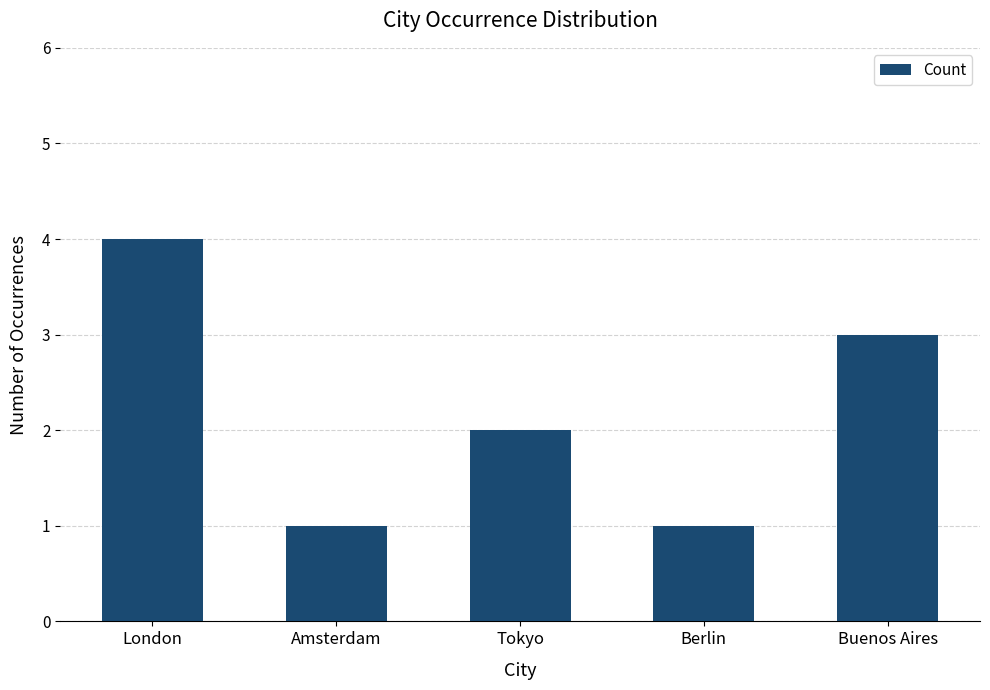

The value at London is 7. True or false?

False